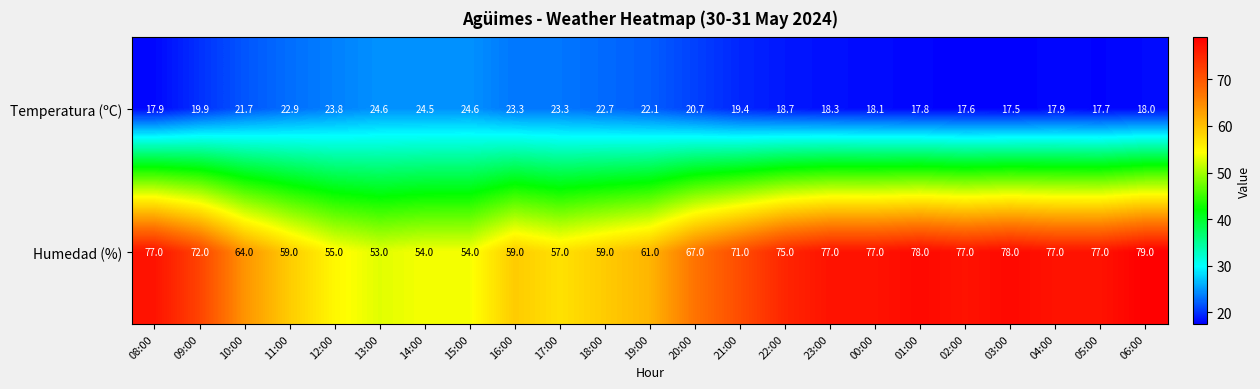

True or false: Temperatura (ºC) has a value of 17.7 at 05:00.

True